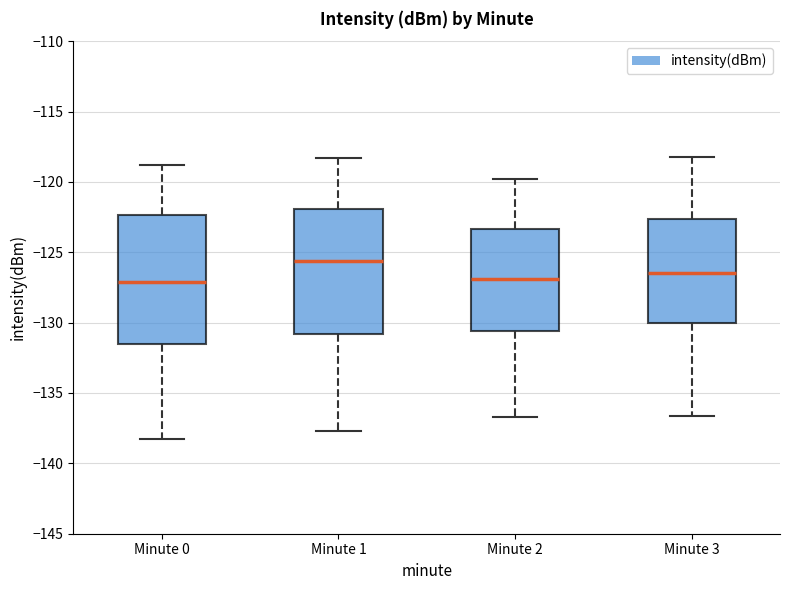

Reading left to right, transcribe this box plot: for each box, give where its median line is, the range the box spans, and where its two whiskers end, as read against the y-axis. The values are not printed on the chart, so give them approximately, as read against the axis.

Minute 0: median -127.0, box -131.5 to -122.5, whiskers -138.0 to -119.0
Minute 1: median -125.5, box -131.0 to -122.0, whiskers -137.5 to -118.5
Minute 2: median -127.0, box -130.5 to -123.5, whiskers -136.5 to -120.0
Minute 3: median -126.5, box -130.0 to -122.5, whiskers -136.5 to -118.0